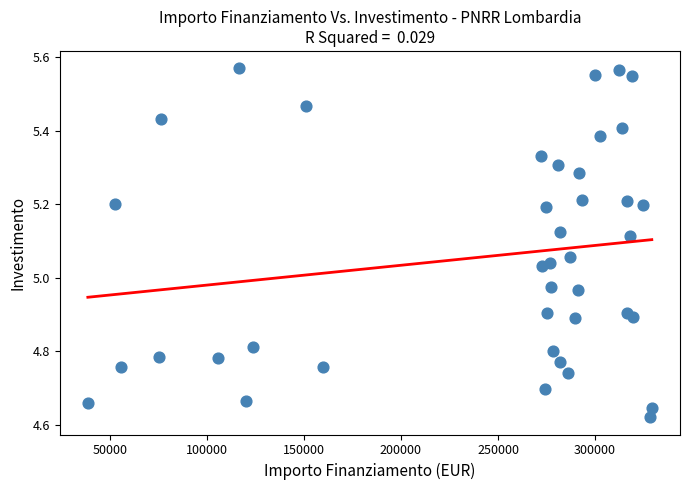

What is the range of Y values (max minus min)?

0.9